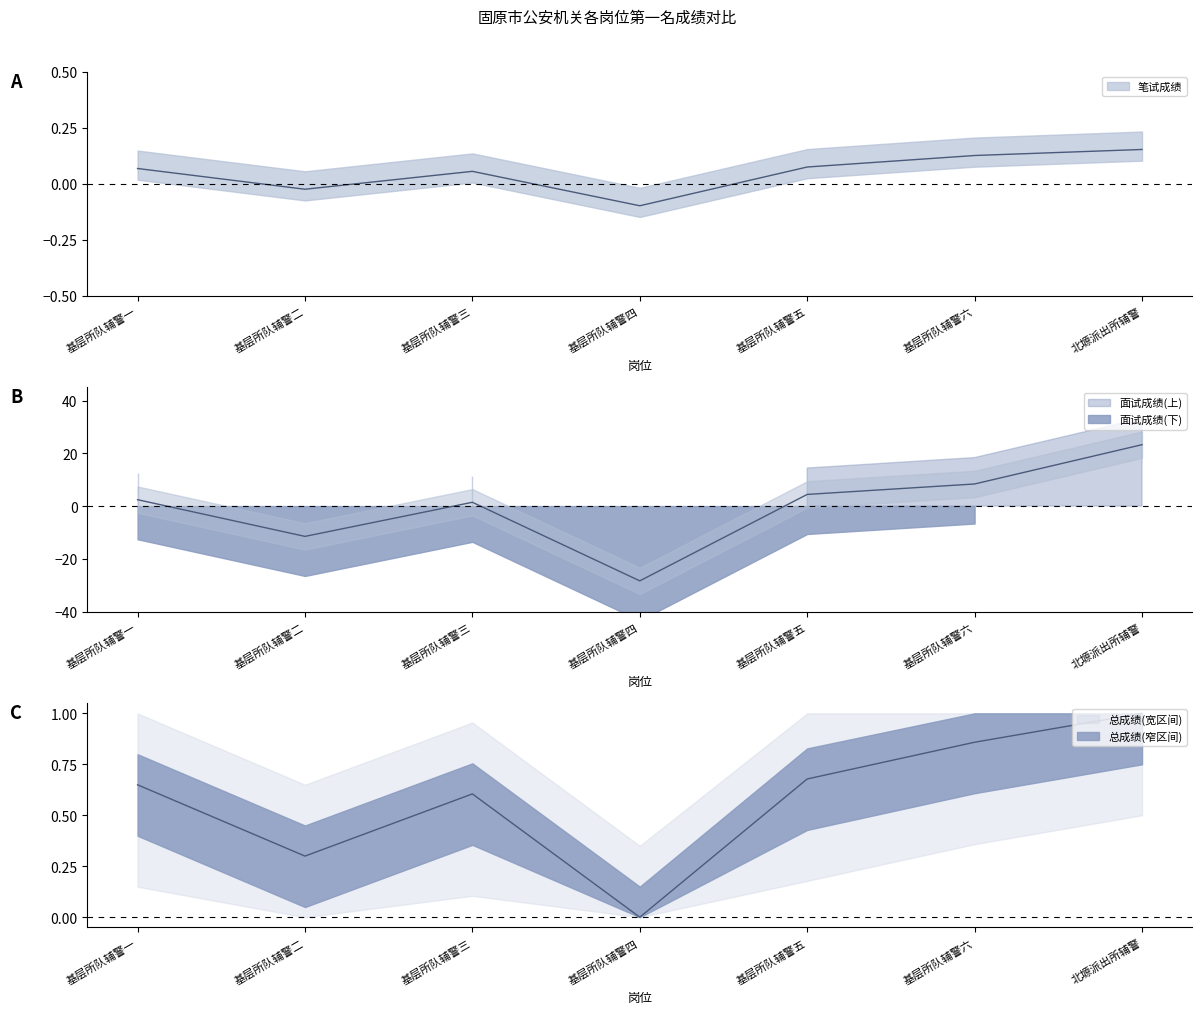

How many data points does each series have?

7